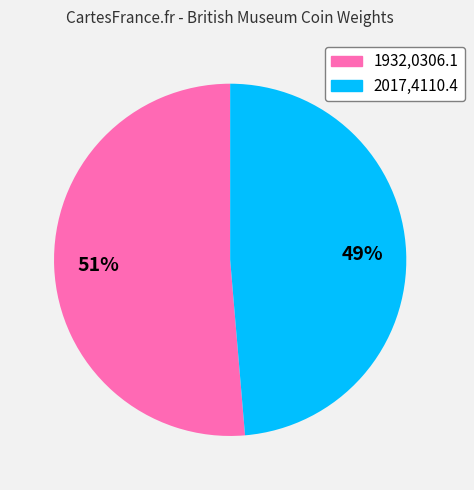

Which category has the smallest portion of the pie?

2017,4110.4